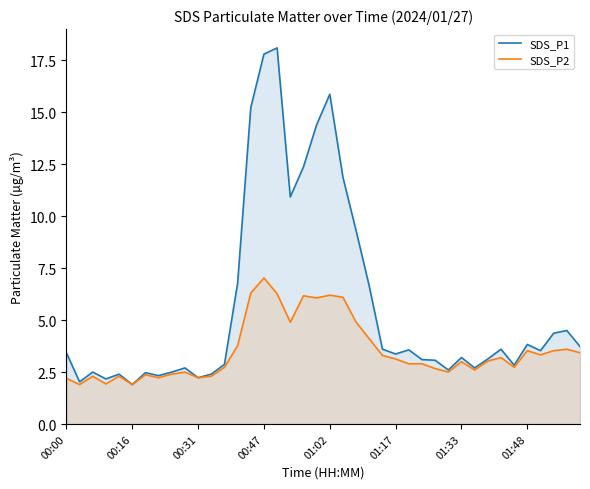

True or false: SDS_P1 and SDS_P2 intersect in this chart.

False